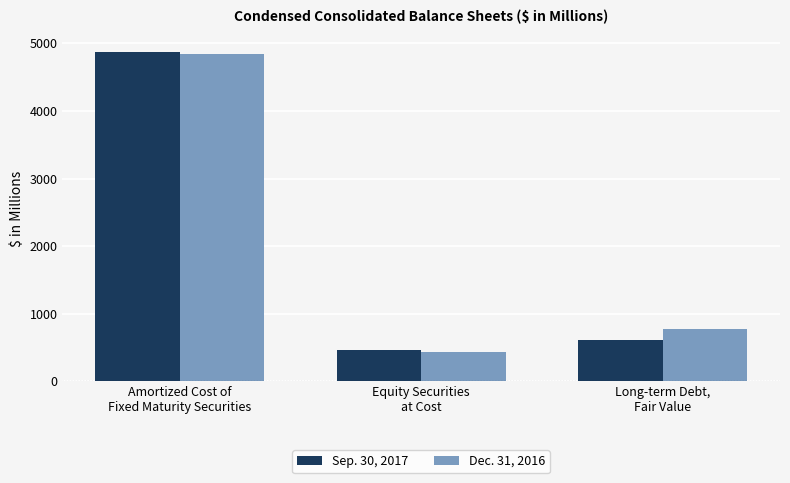

What is the minimum value for Dec. 31, 2016?

434.4